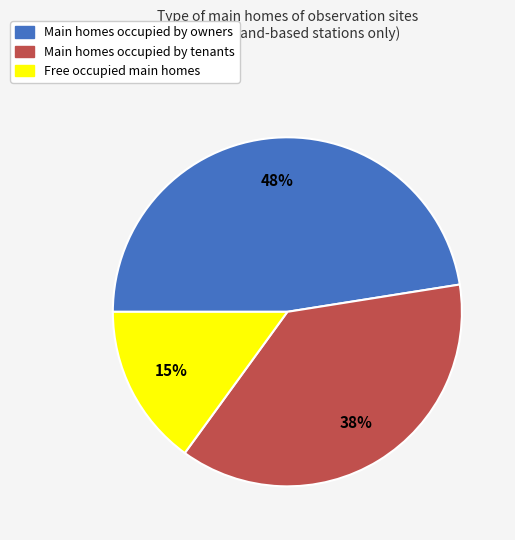

Do Main homes occupied by owners and Main homes occupied by tenants together represent more than half of the pie?

Yes